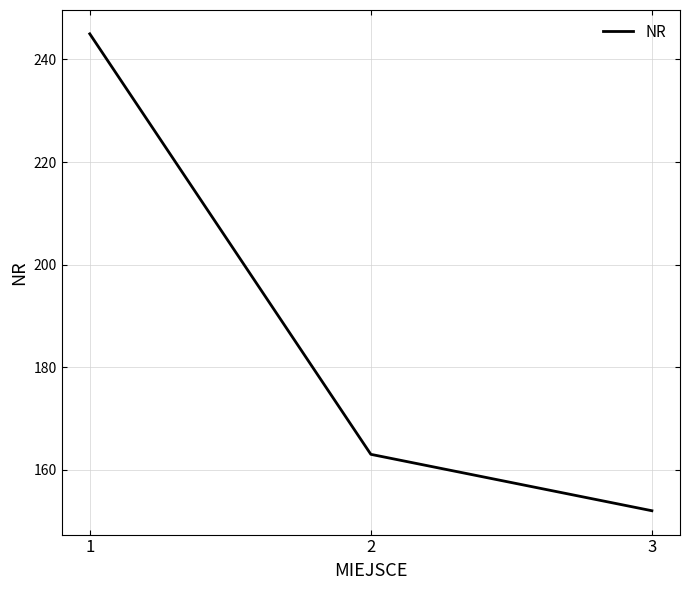

What is the difference between the maximum and minimum values?

93